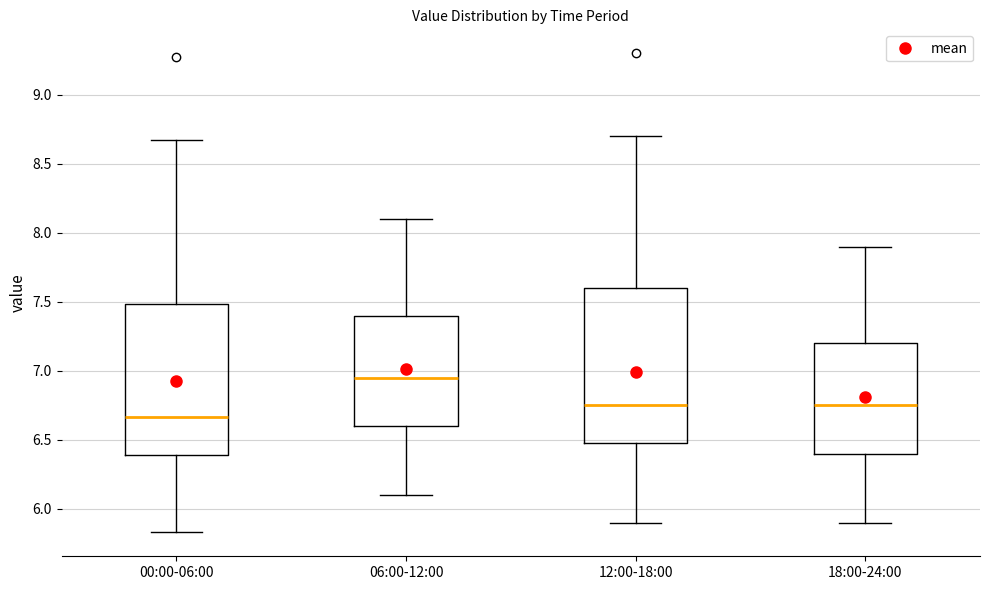

Which box has the lowest median line?

00:00-06:00